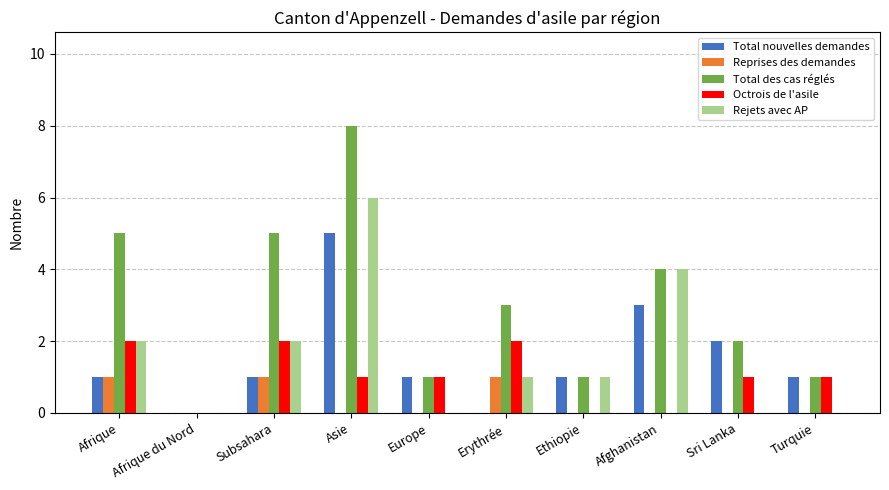

At which category is the sum across all series the highest?

Asie